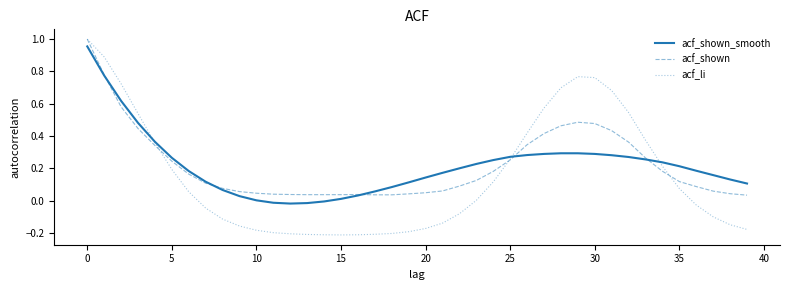

How many lines are shown in the chart?

3